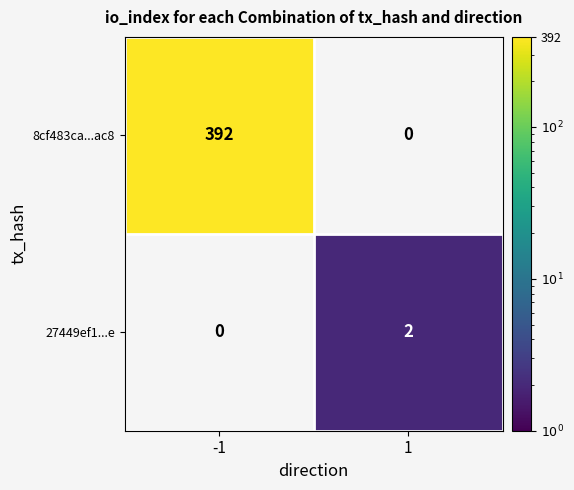

Which series has the widest spread of values?

8cf483ca...ac8